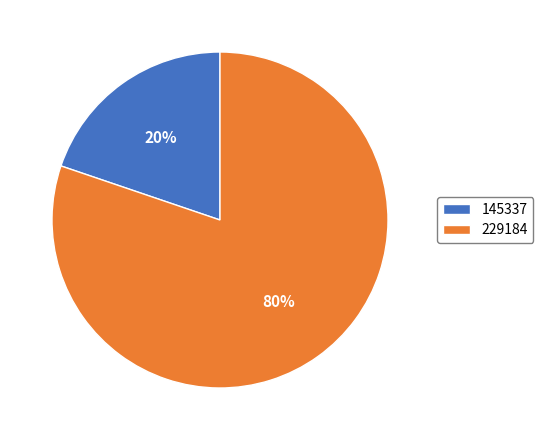

Combined, do 145337 and 229184 account for over 50%?

Yes